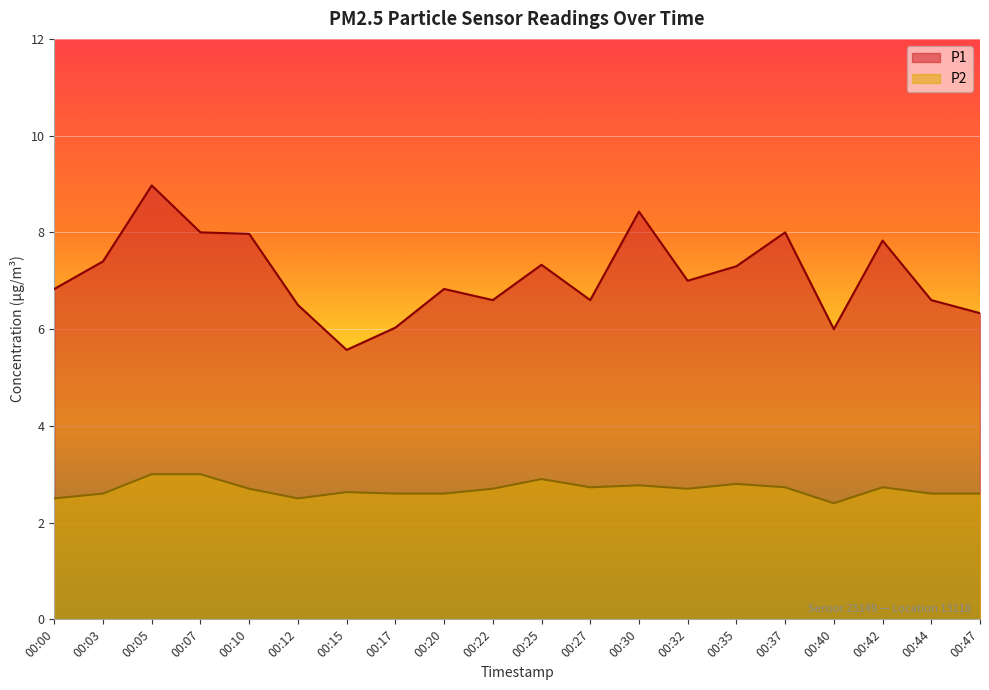

What is the approximate value of P1 at 00:22?

6.6